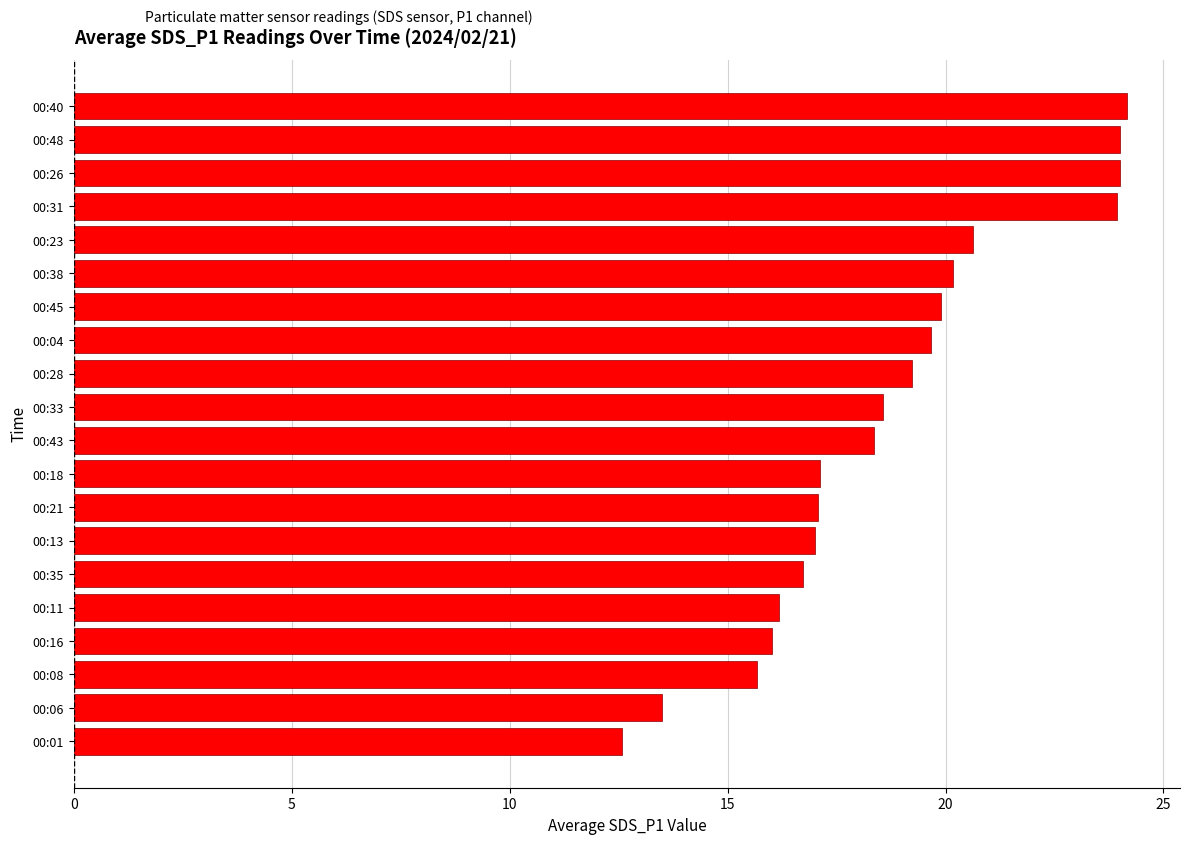

What is the sum of all values?

374.5